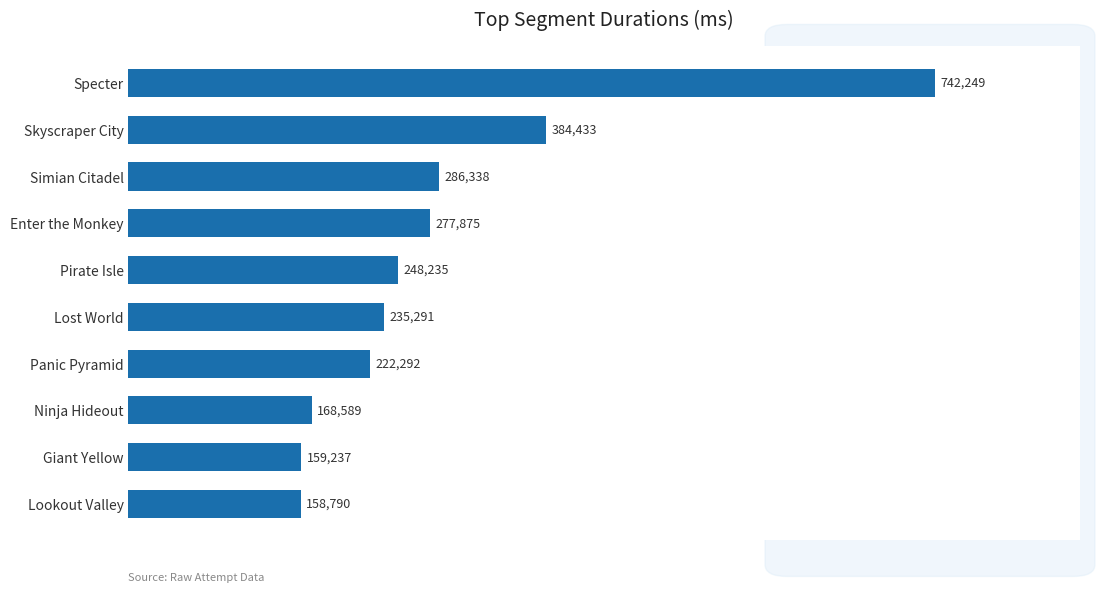

What is the average value?

288333